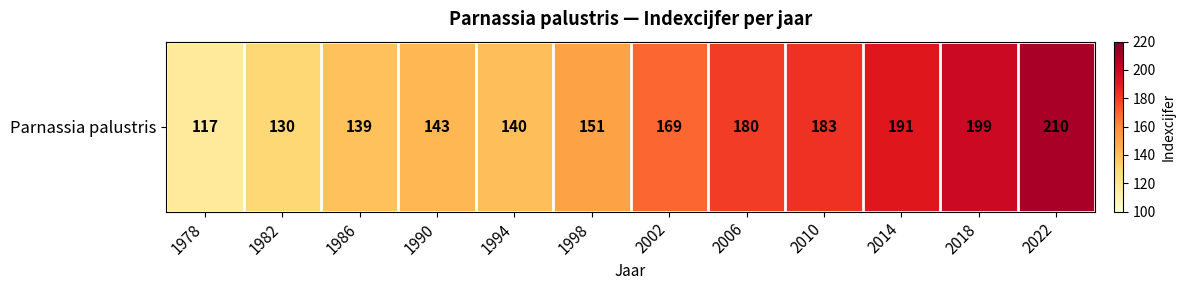

What is the difference between the maximum and minimum values?

93